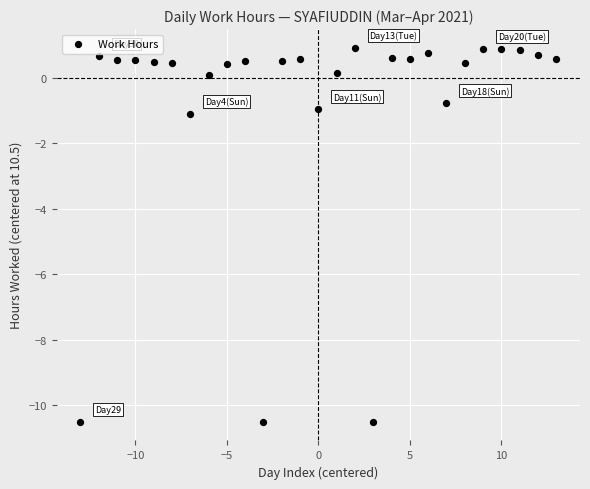

What is the range of X values (max minus min)?

26.0